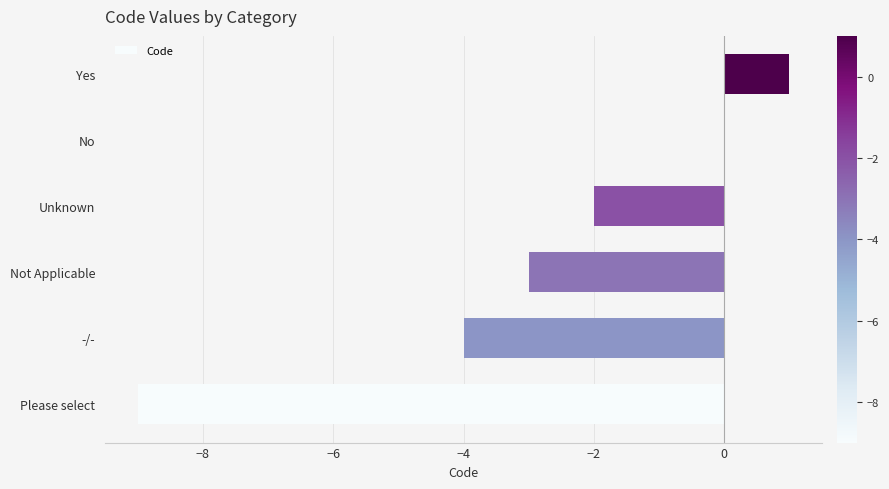

What is the sum of all values?

-17